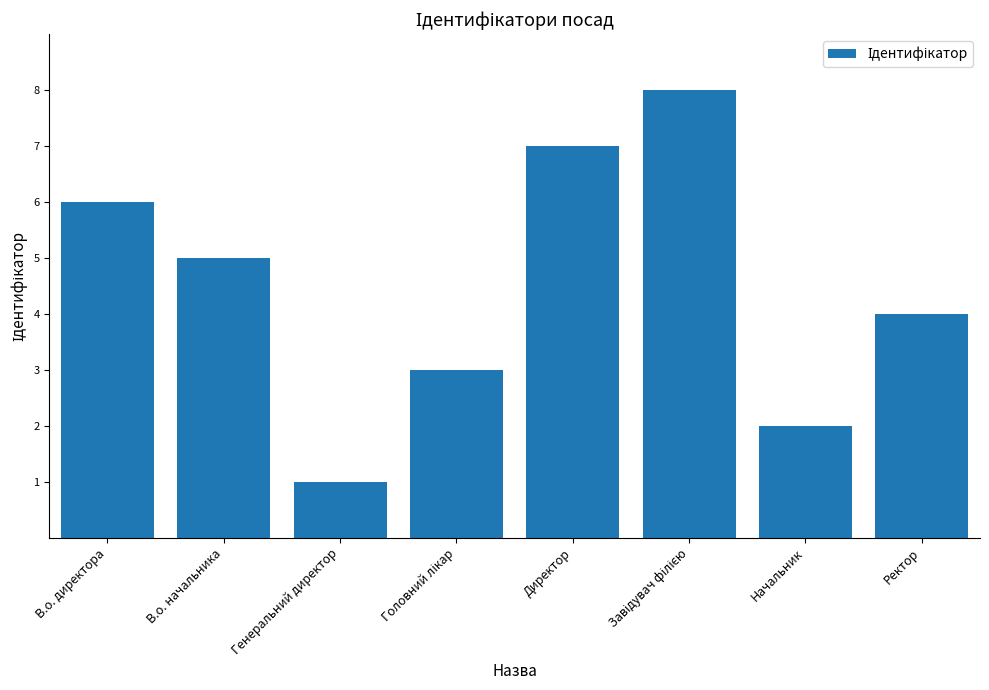

Where is the data nearest to the value 4?

Ректор